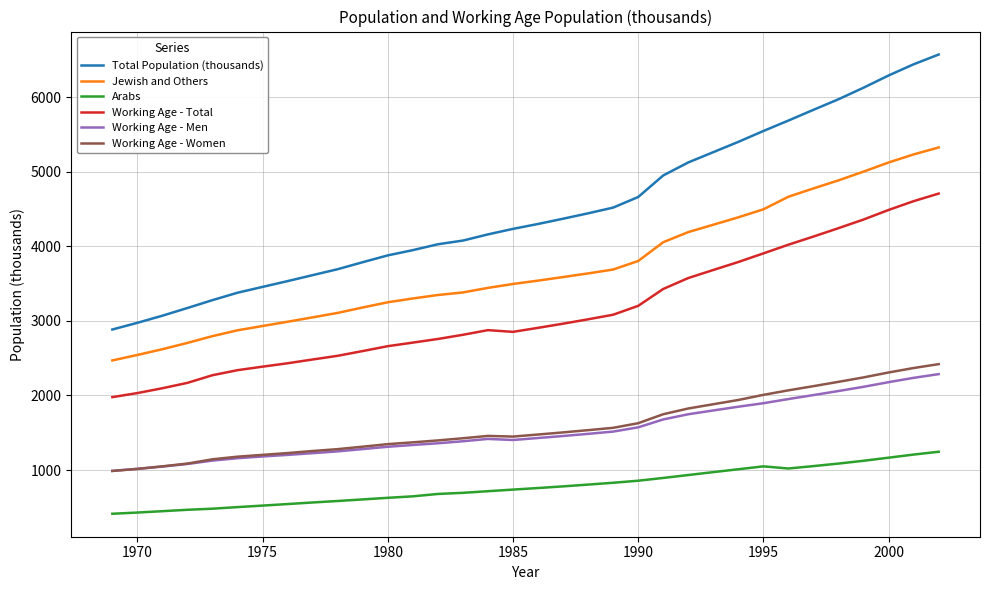

What is the maximum value for Working Age - Men?

2286.2